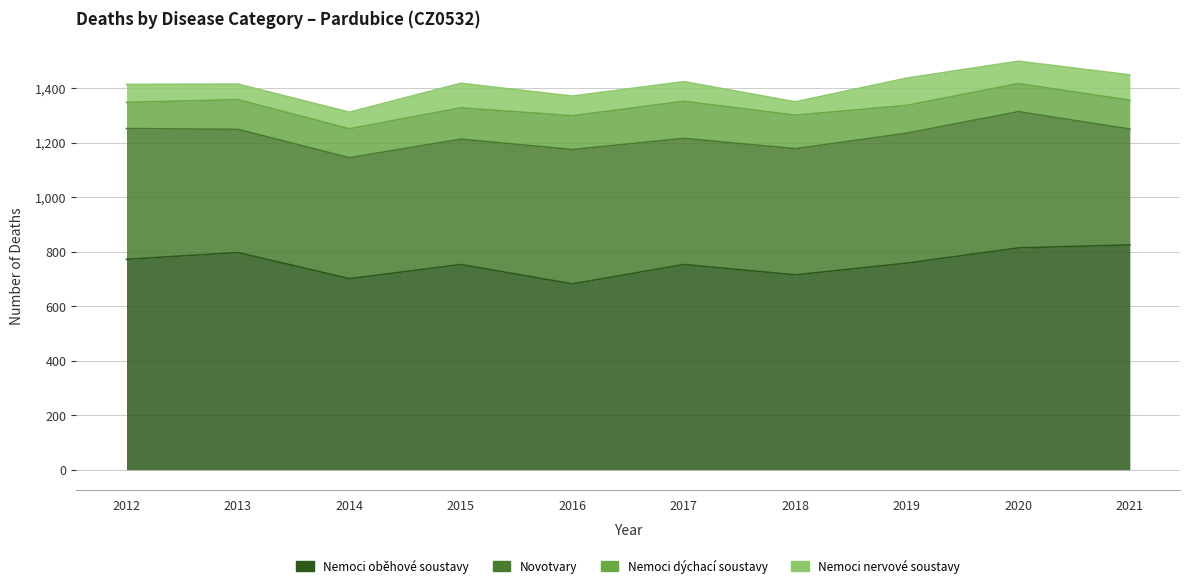

What is the difference between the Novotvary values at 2018 and 2014?

19